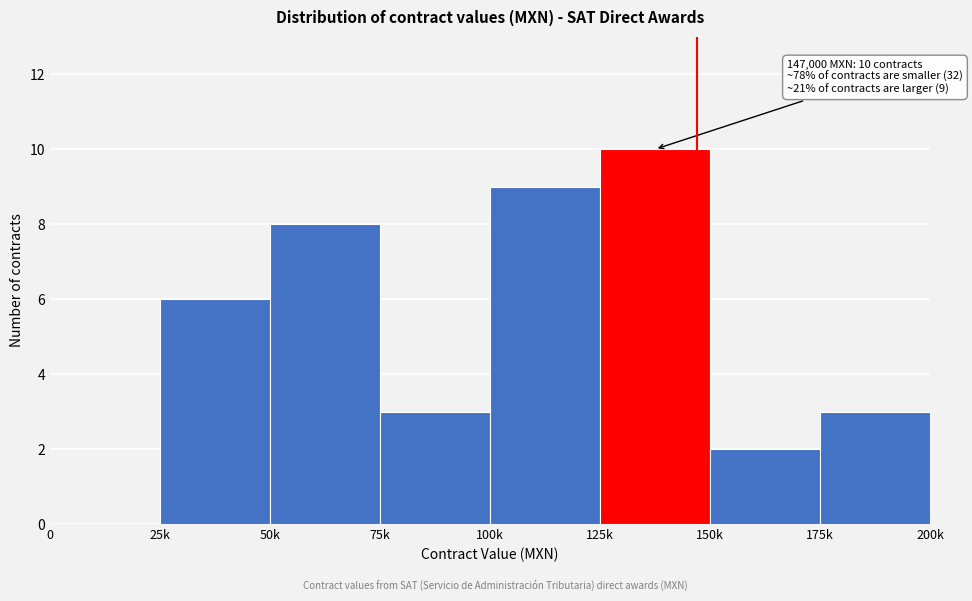

Reading left to right, what are all the values shown in this chart?

0=0	25k=6	50k=8	75k=3	100k=9	125k=10	150k=2	175k=3